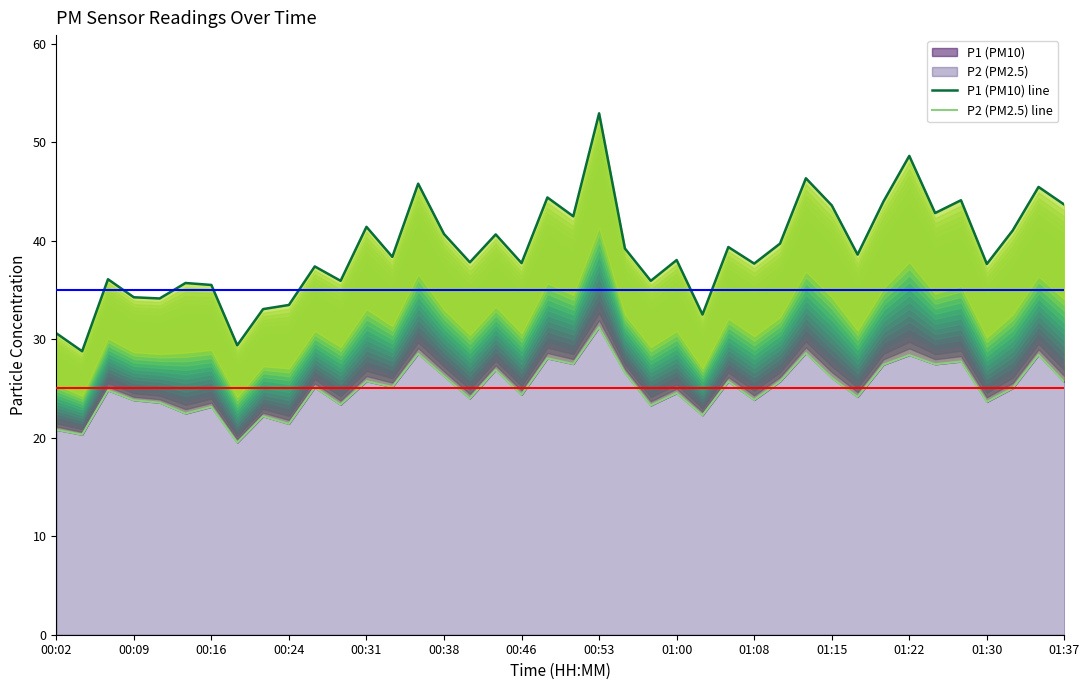

What is the lowest value of the P1 (PM10) line series?

28.8